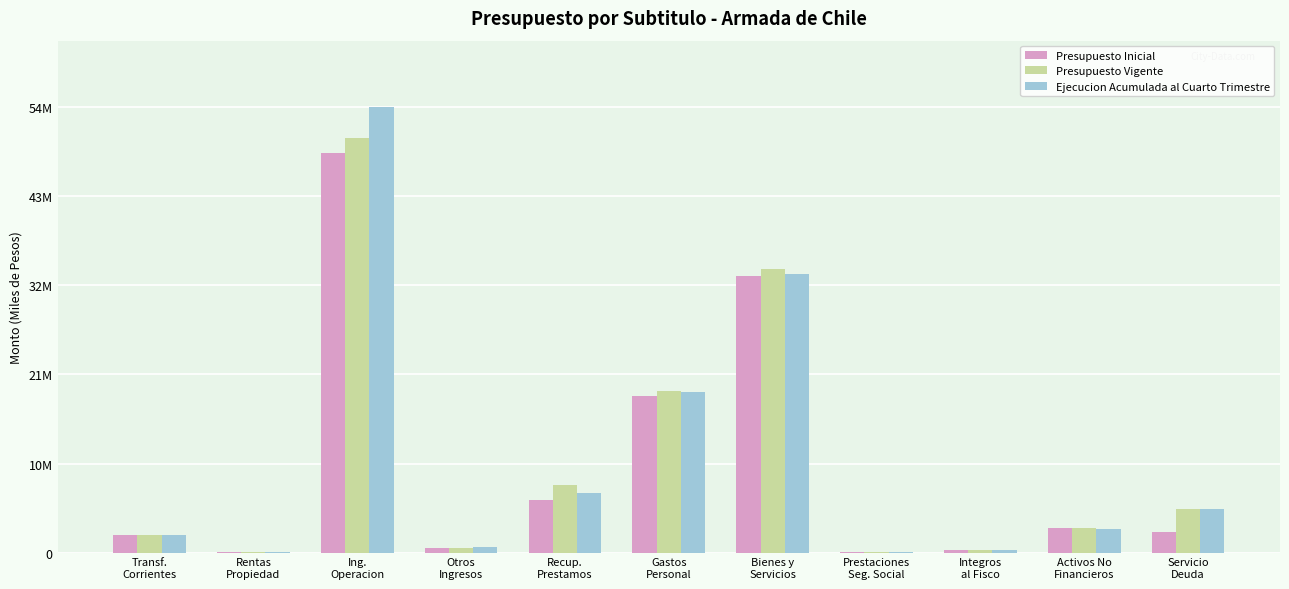

What are all the series names shown in the legend?

Presupuesto Inicial, Presupuesto Vigente, Ejecucion Acumulada al Cuarto Trimestre